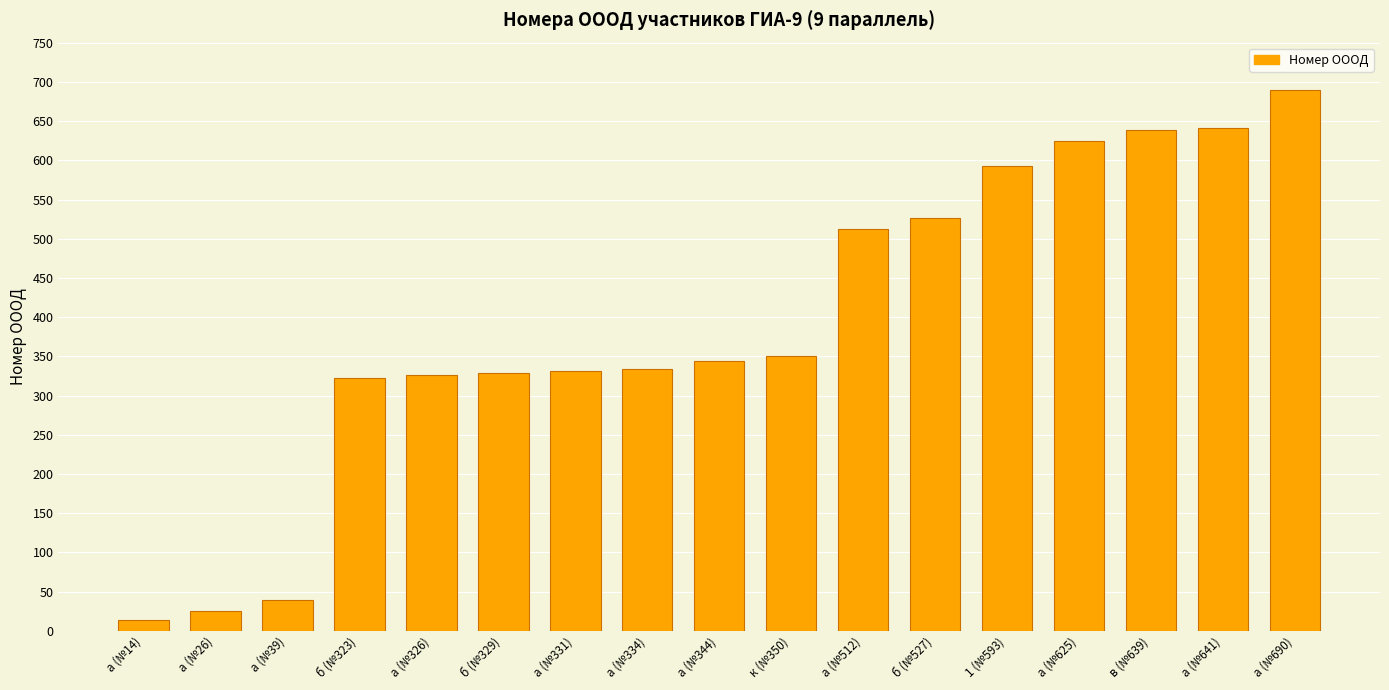

What is the difference between the values at а (№14) and а (№26)?

12